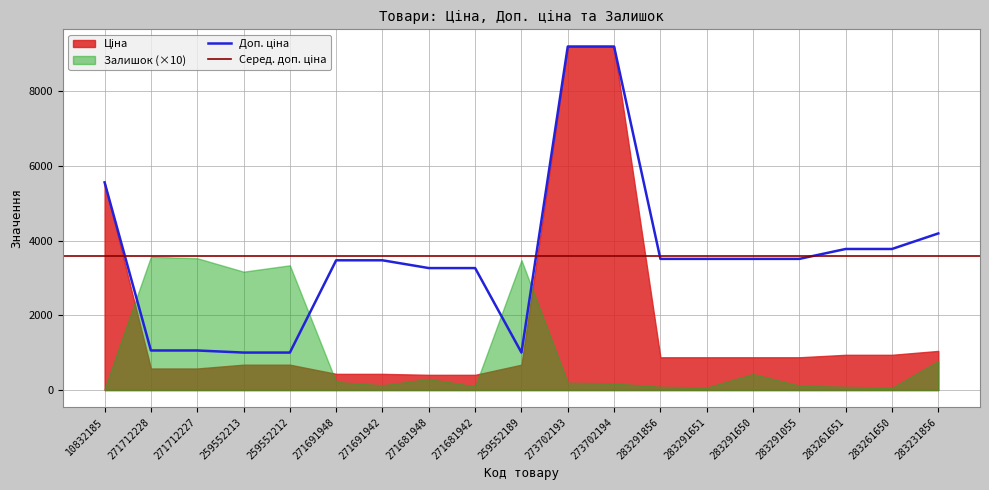

What is the difference between the highest and lowest values at 273702193?

9176.3